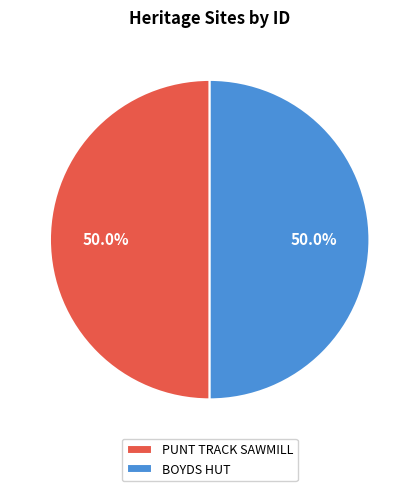

What is the total percentage of BOYDS HUT and PUNT TRACK SAWMILL?

100.0%